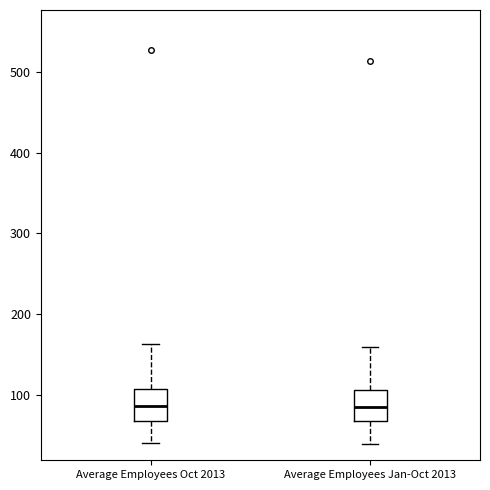

Reading left to right, read every box against the y-axis: the position of its median line, the range the box covers, and the ends of its whiskers. The values are not printed on the chart, so give them approximately, as read against the axis.

Average Employees Oct 2013: median 90, box 70 to 110, whiskers 40 to 160
Average Employees Jan-Oct 2013: median 80, box 70 to 110, whiskers 40 to 160